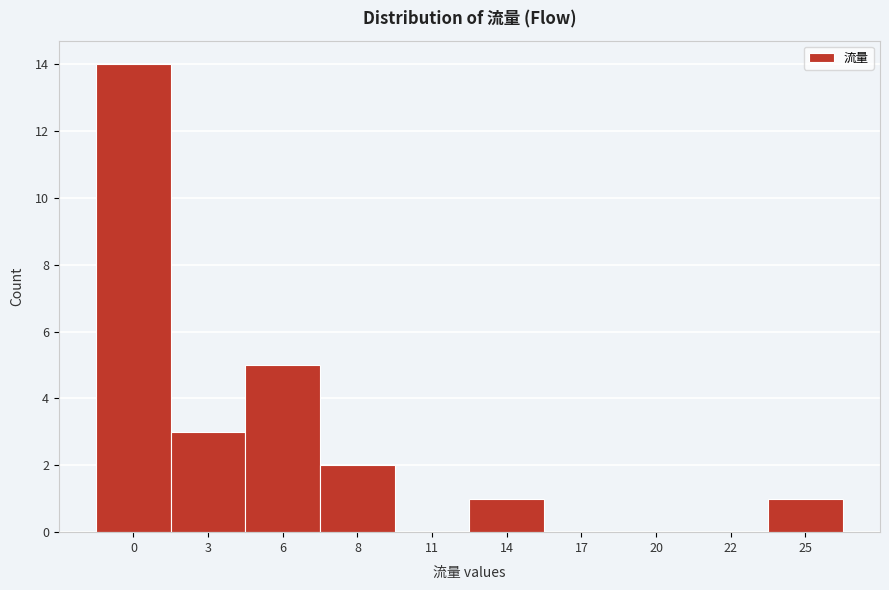

Reading right to left, transcribe all the data shown in this chart.

25=1	22=0	20=0	17=0	14=1	11=0	8=2	6=5	3=3	0=14